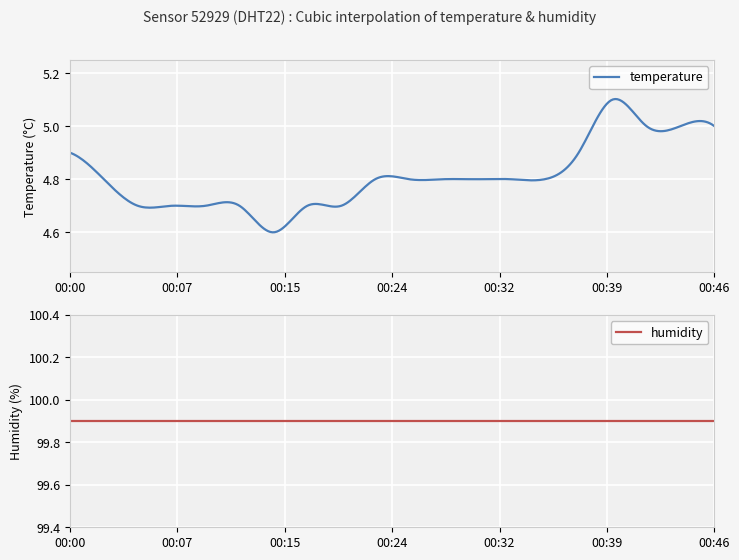

True or false: humidity and temperature cross at least once.

False